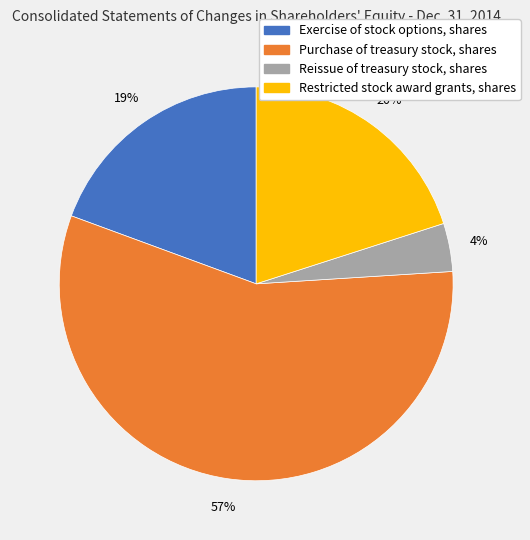

To the nearest percent, what is the difference between the Purchase of treasury stock, shares and Reissue of treasury stock, shares slice percentages?

53%